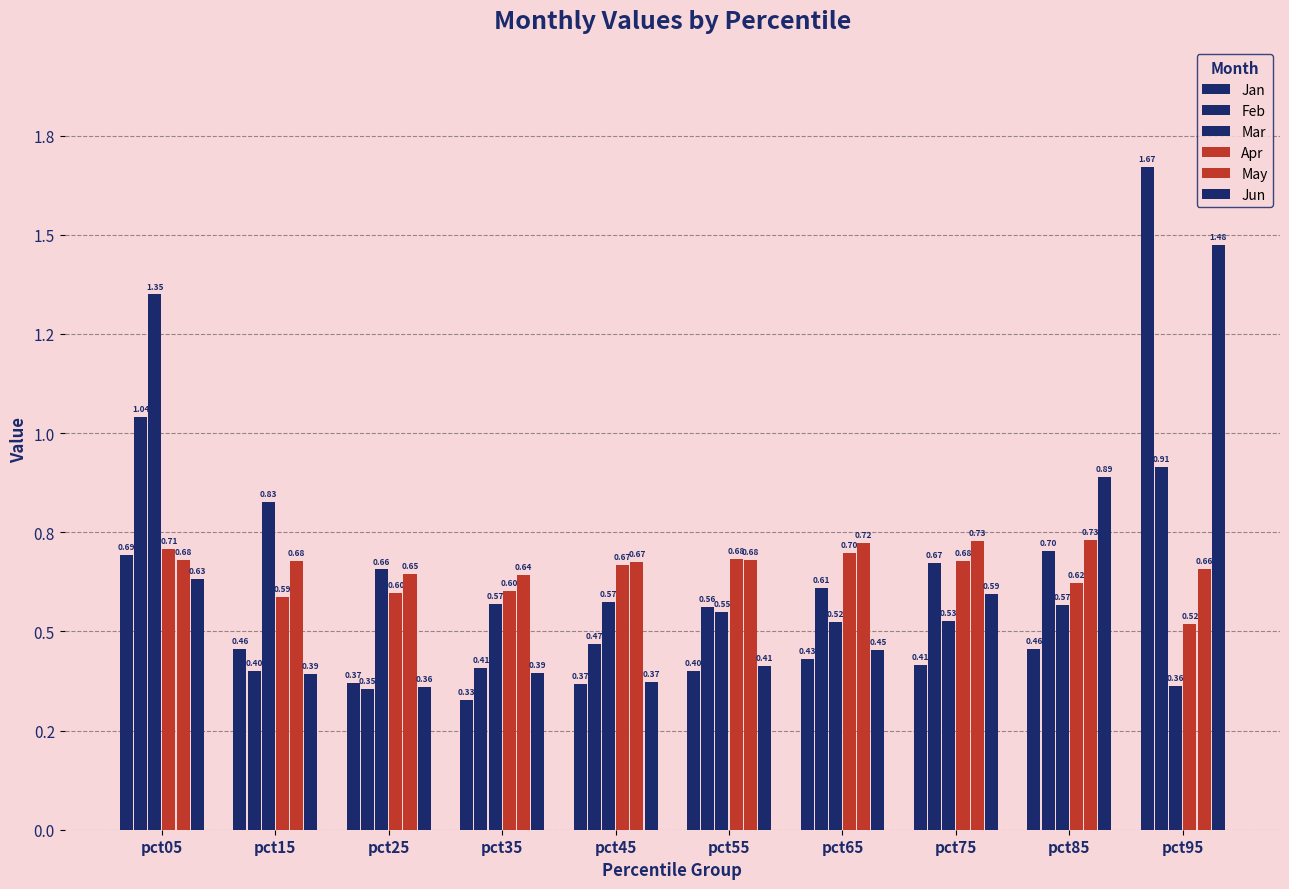

What is the difference between the maximum and minimum values in the Feb series?

0.7